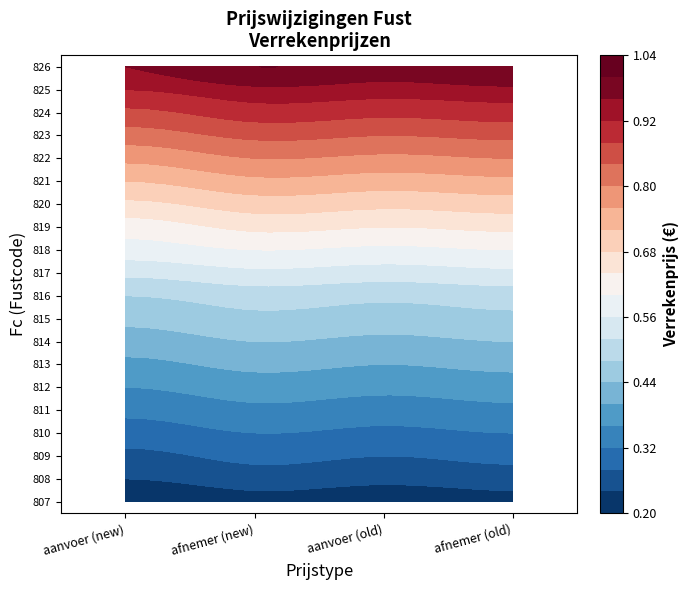

At 1, list the series in order from largest to smallest.

826, 825, 824, 823, 822, 821, 820, 819, 818, 817, 816, 815, 814, 813, 812, 811, 810, 809, 808, 807